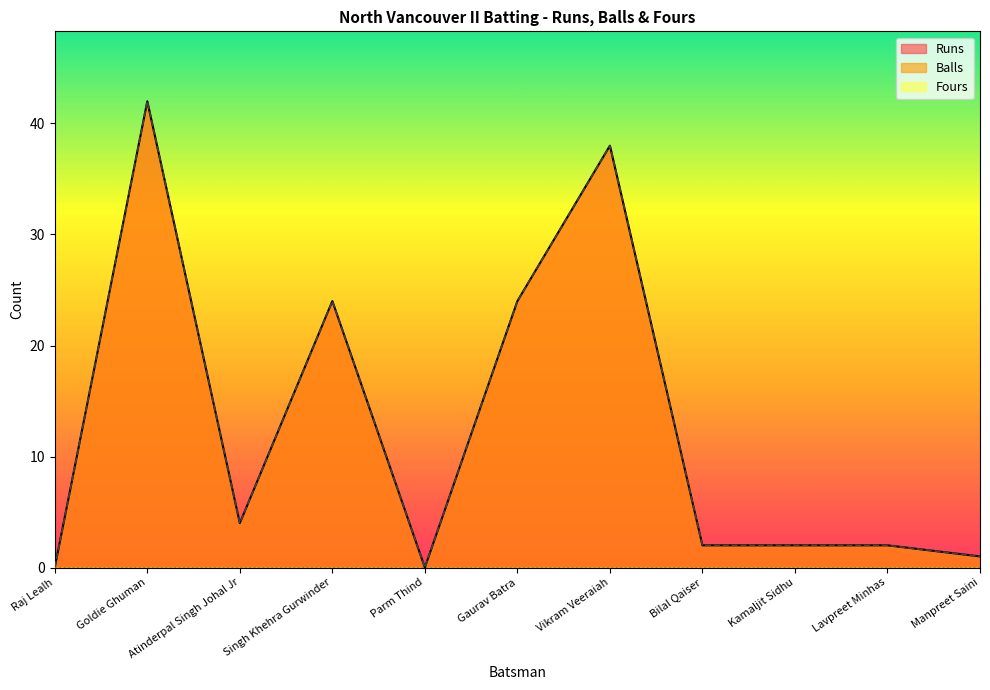

The Runs series shows 1 at Bilal Qaiser. True or false?

False